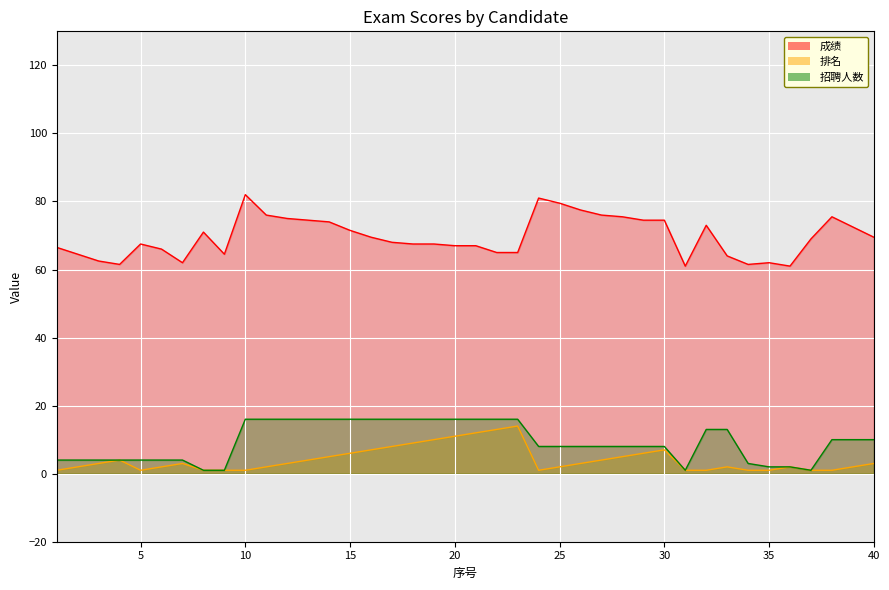

In 排名, how many points are lower than both neighbors (excluding endpoints)?

2